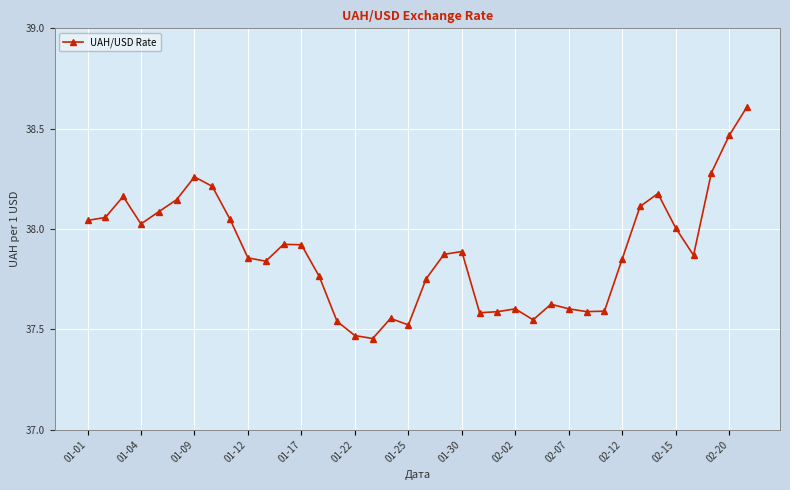

True or false: the data has more than 0 interior local peaks.

True